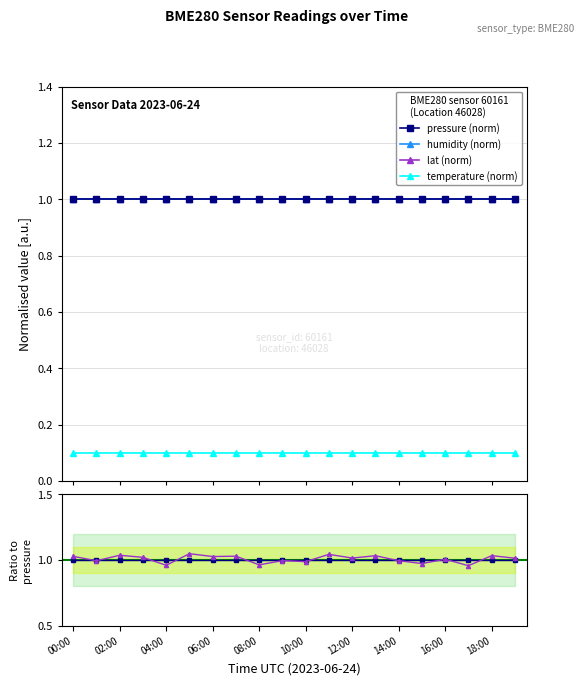

True or false: temperature (norm) and lat (norm) intersect in this chart.

False